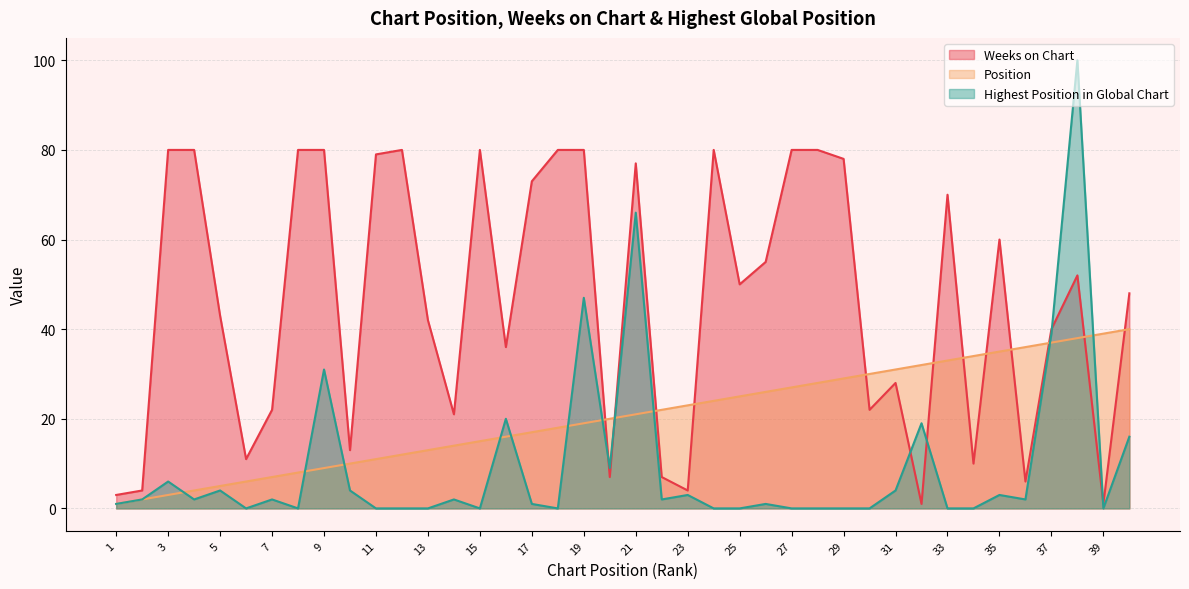

What are all the series names shown in the legend?

Weeks on Chart, Position, Highest Position in Global Chart